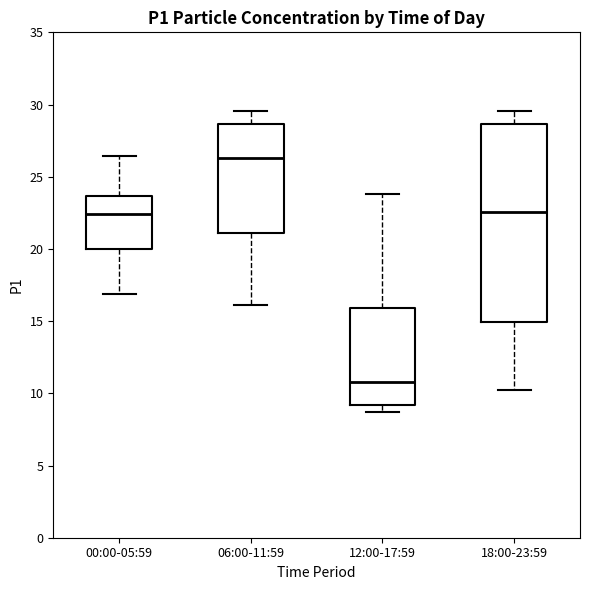

Where is the upper edge of the box for 06:00-11:59 on the y-axis? The values are not printed on the chart, so give them approximately, as read against the axis.

28.5